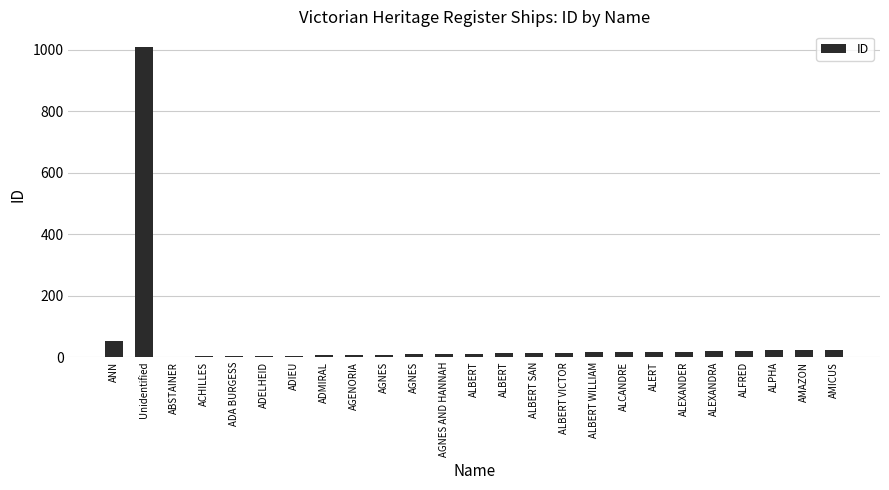

The chart shows a value of 51 at ANN. True or false?

True